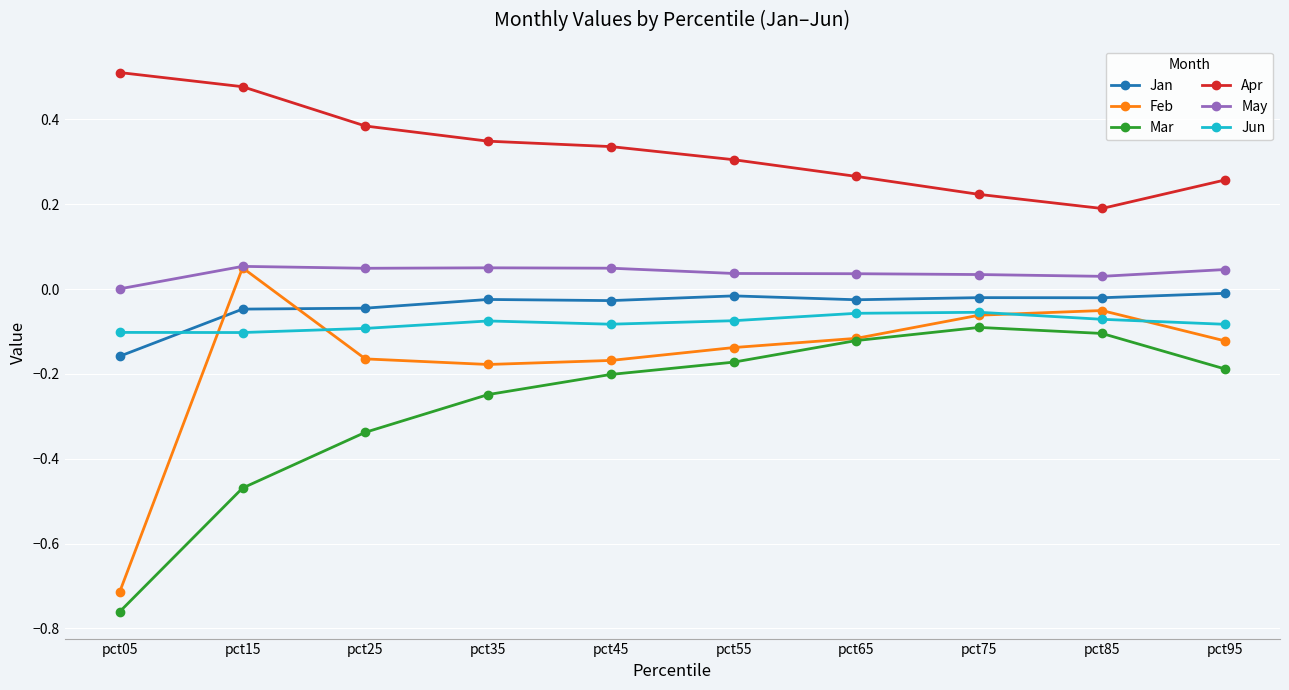

True or false: May has a value of 0.0 at pct75.

True